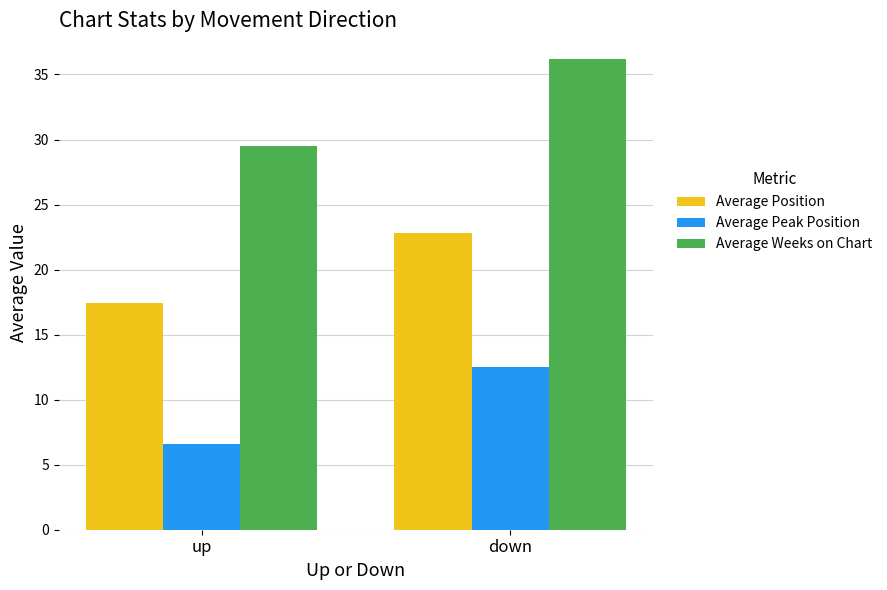

Between up and down, which series saw the biggest shift?

Average Weeks on Chart